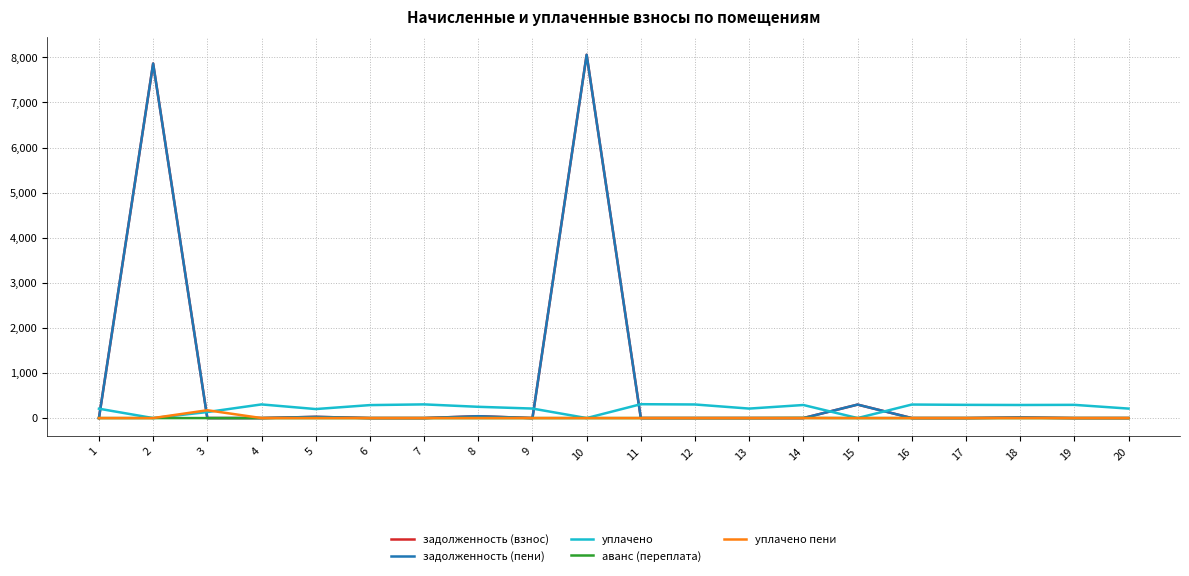

True or false: аванс (переплата) and уплачено пени cross at least once.

False